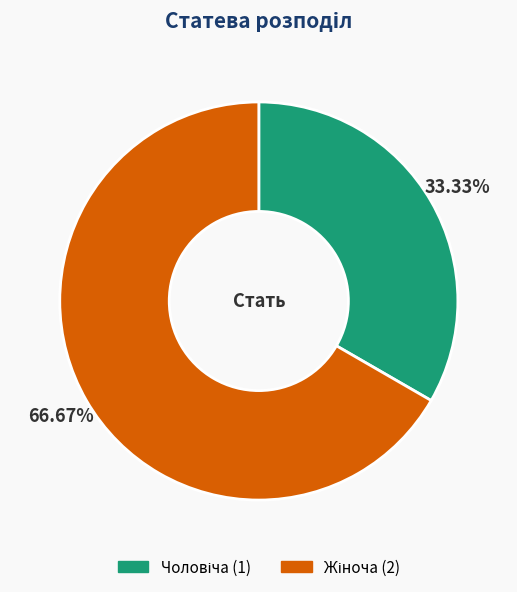

Does any single category account for the majority?

Yes